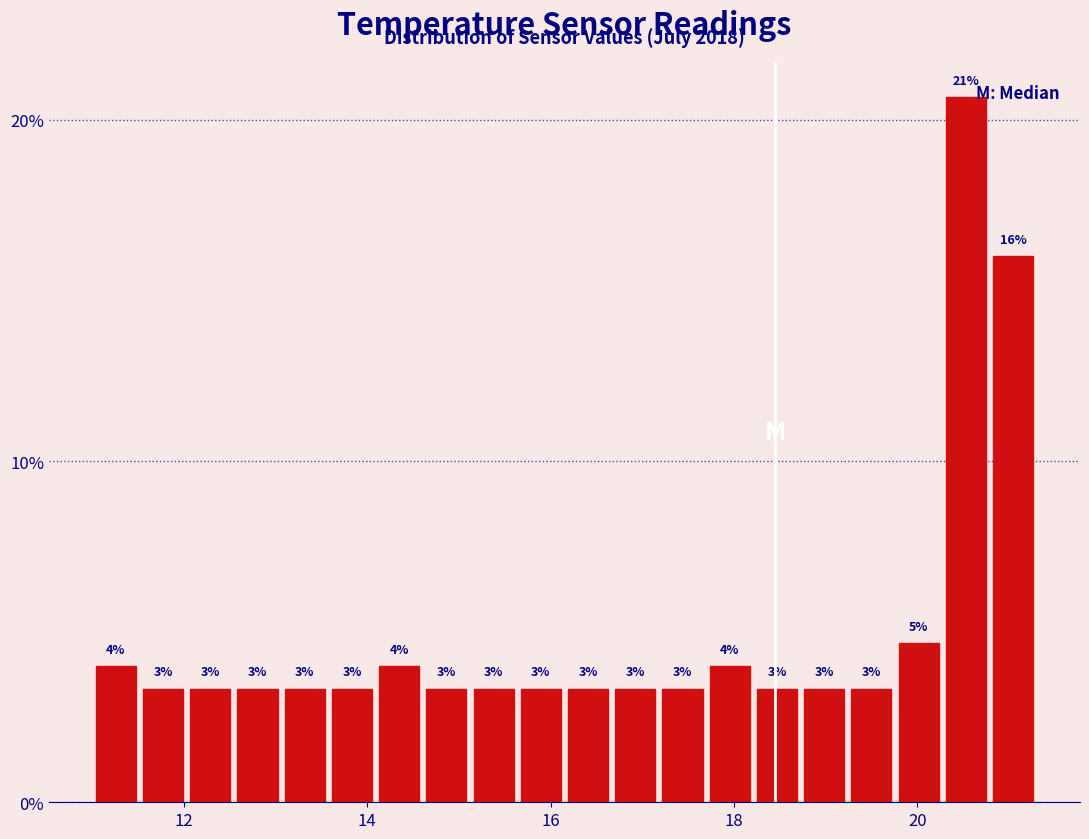

Around what value on the x-axis is the tallest bar? Give the approximate position of its centre, as read against the axis.

20.6